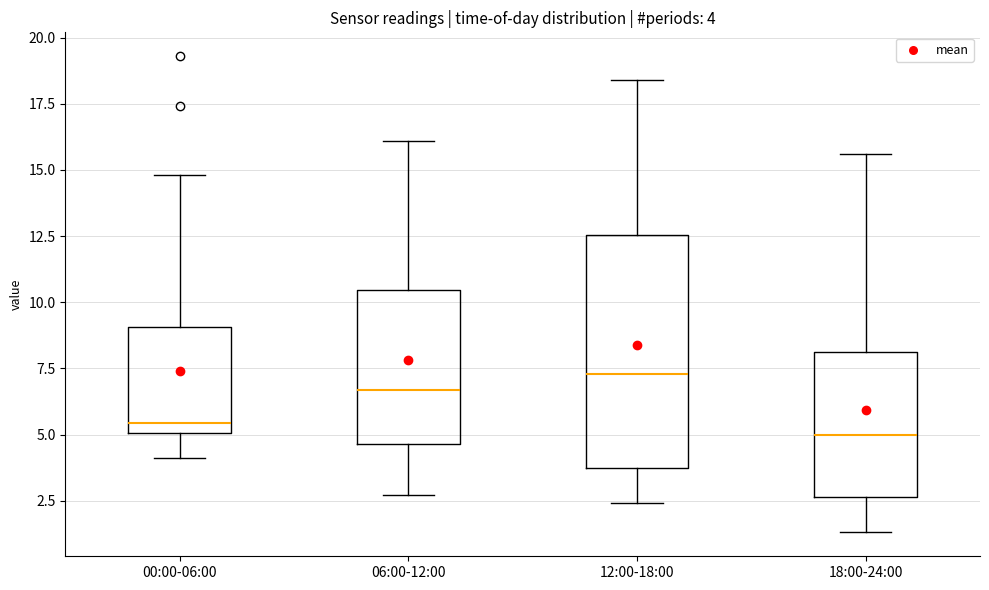

Comparing the boxes themselves (not the whiskers), which one is the tallest?

12:00-18:00